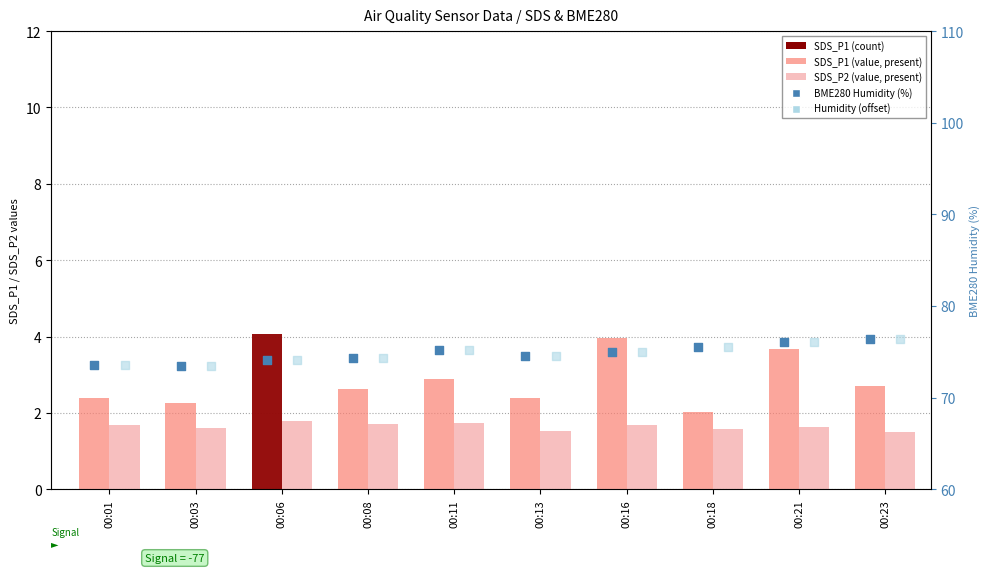

Which series has the largest Y range (max minus min)?

BME280 Humidity (%)